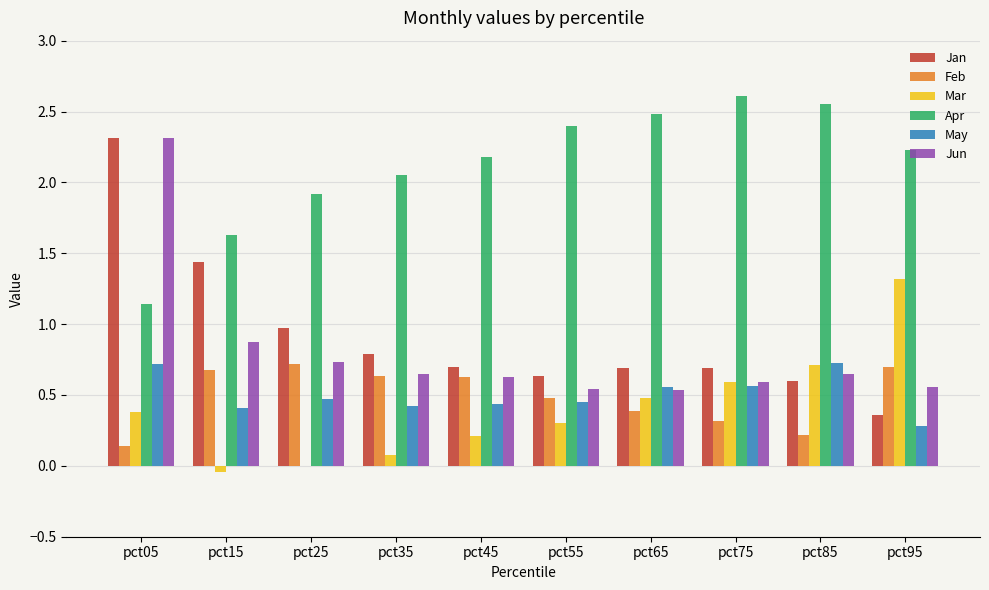

Which series changed the most between pct75 and pct95?

Mar